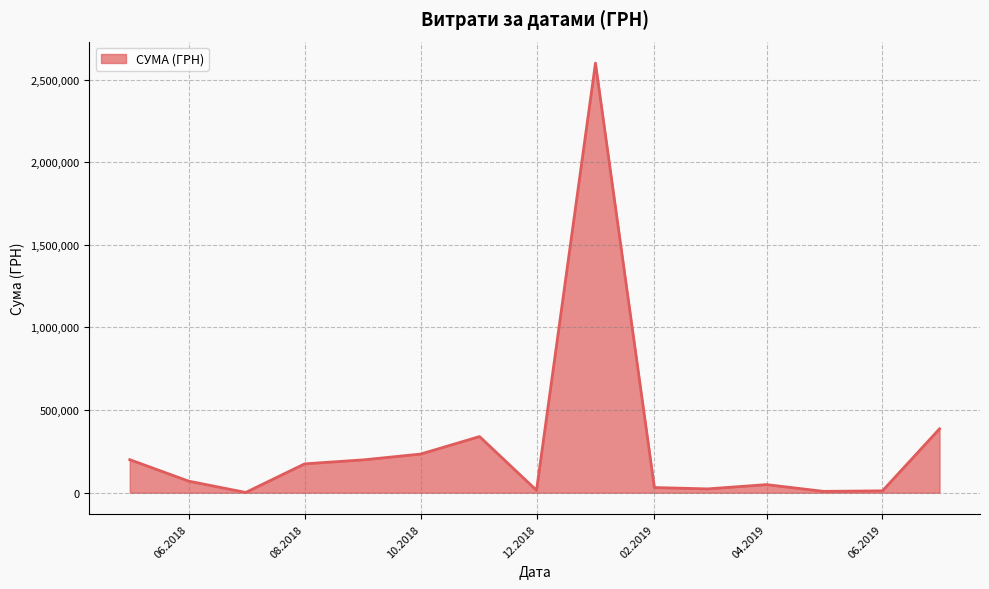

What is the maximum value shown in the chart?

2599574.3